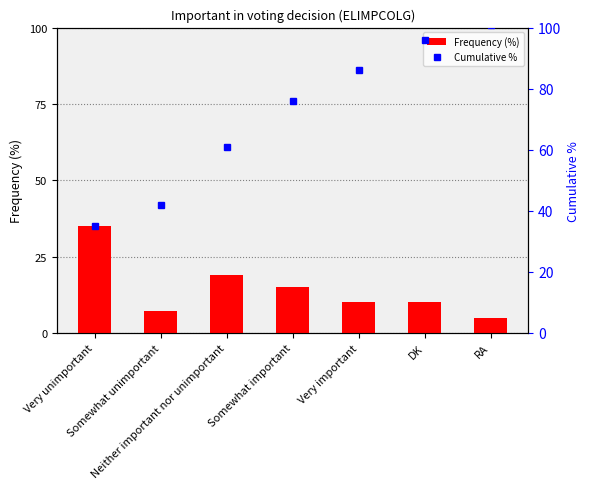

How many data points are above 10?

3